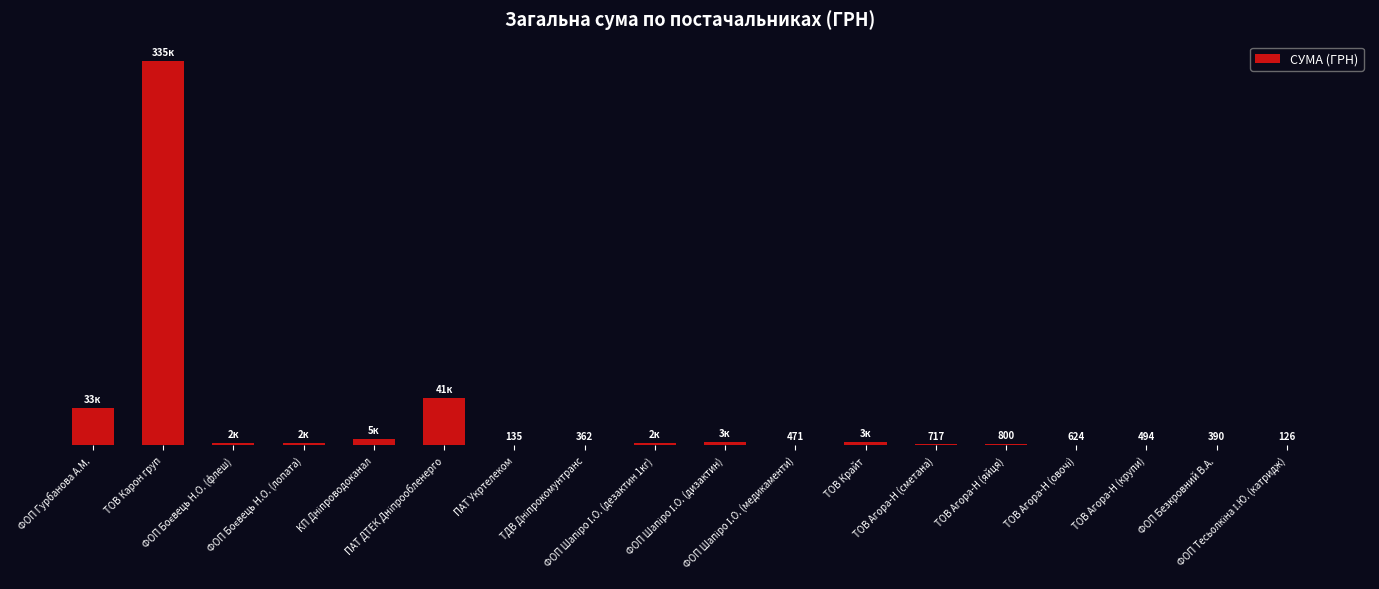

Are the bars horizontal?

No